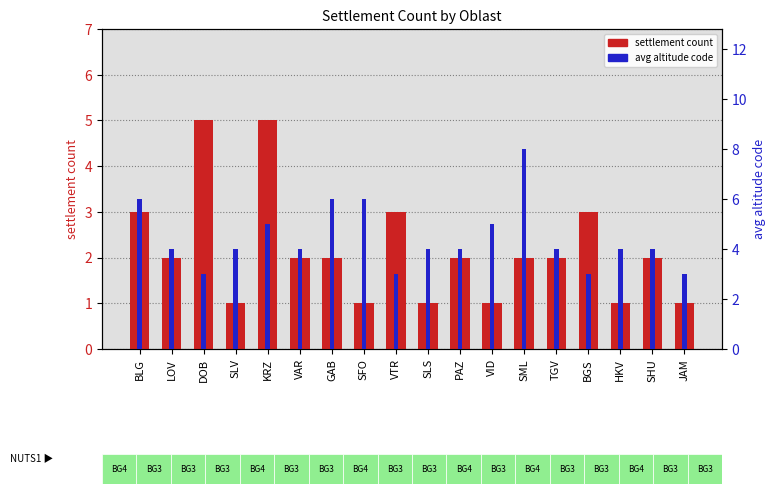

List the series in order of their peak value, lowest first.

settlement count, avg altitude code